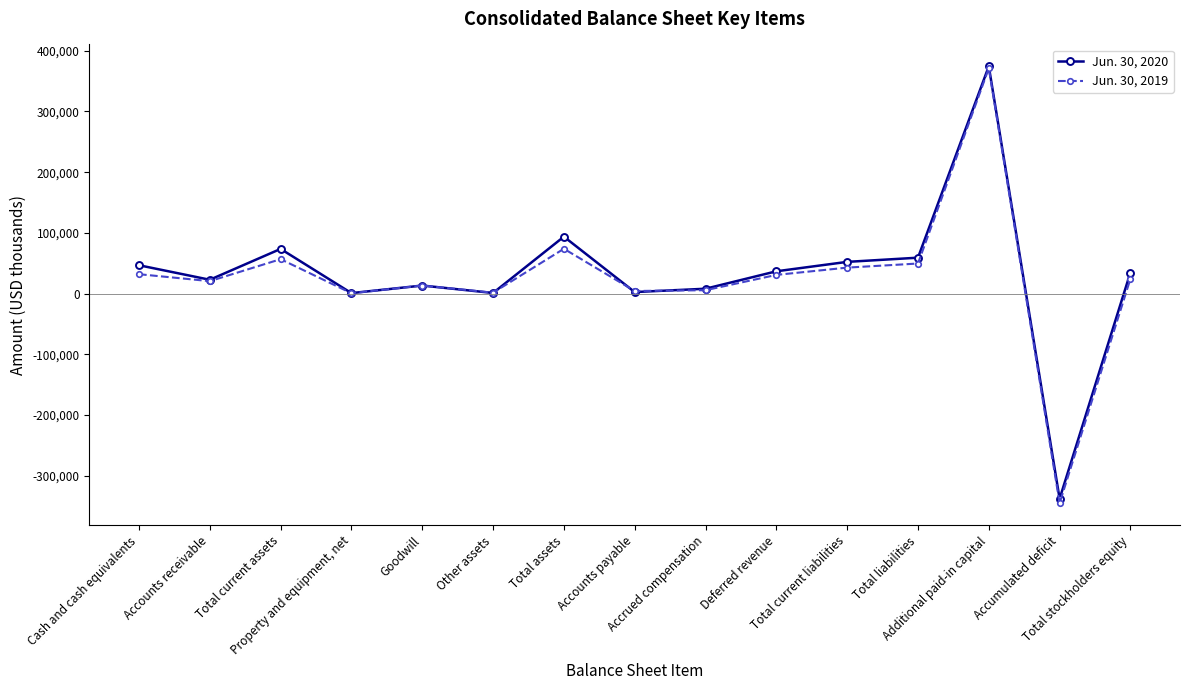

Which label corresponds to the smallest value in the chart?

Accumulated deficit